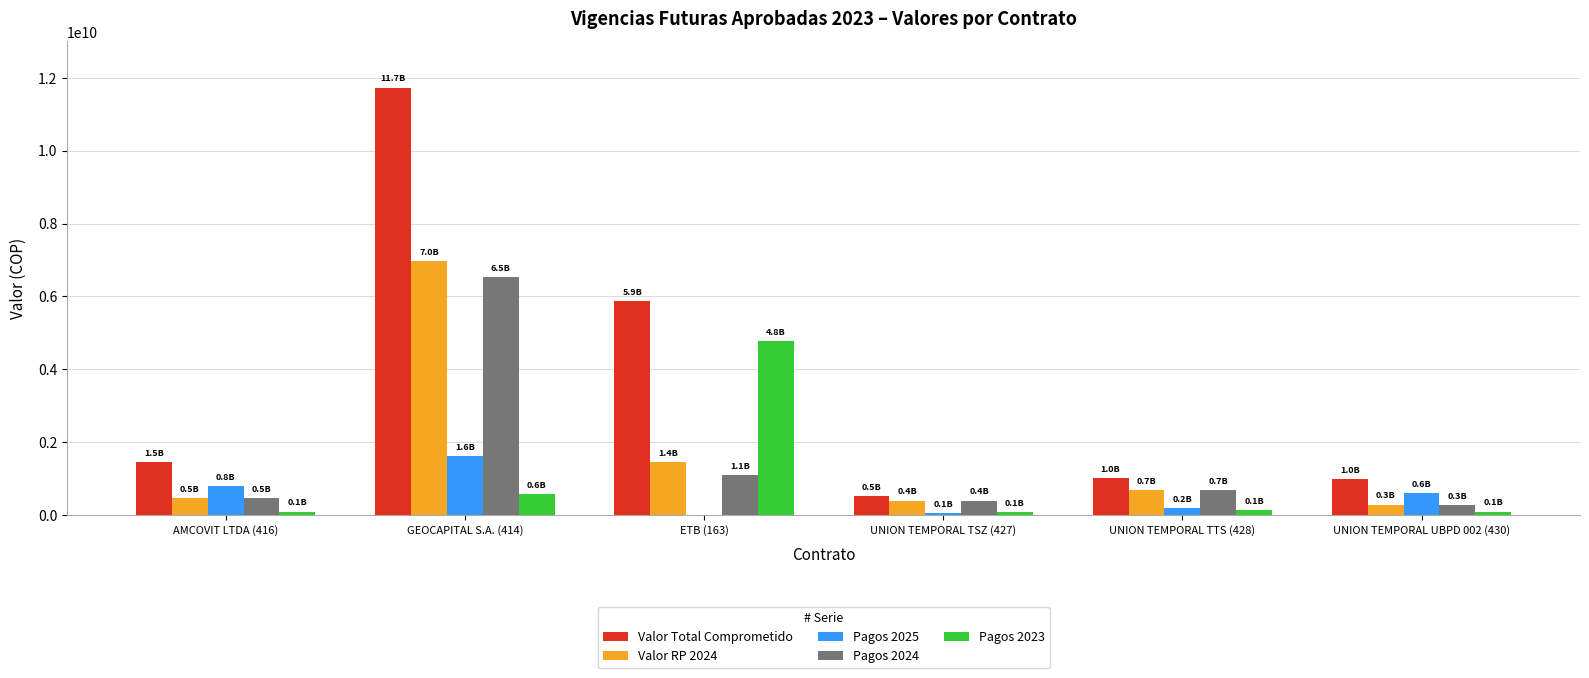

Is the value of Pagos 2025 at AMCOVIT LTDA (416) greater than the value of Pagos 2024 at AMCOVIT LTDA (416)?

Yes